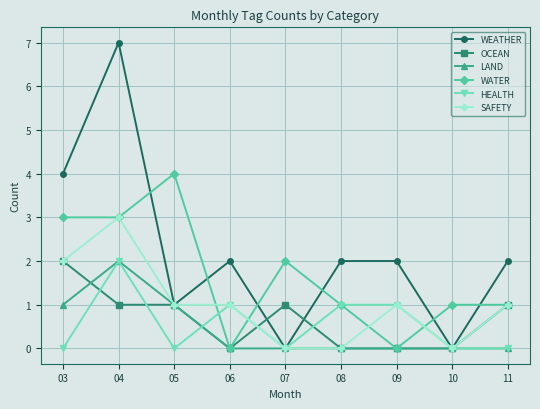

In LAND, how many points are higher than both neighbors (excluding endpoints)?

1